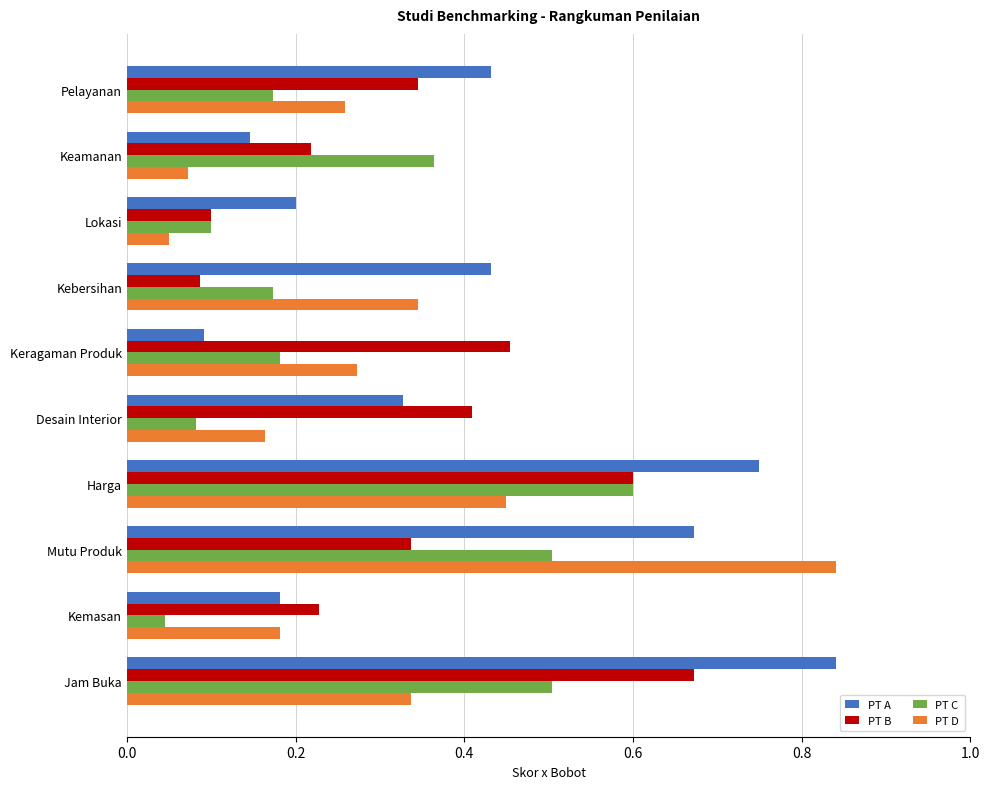

The value of PT C at Keamanan is 0.4. True or false?

True